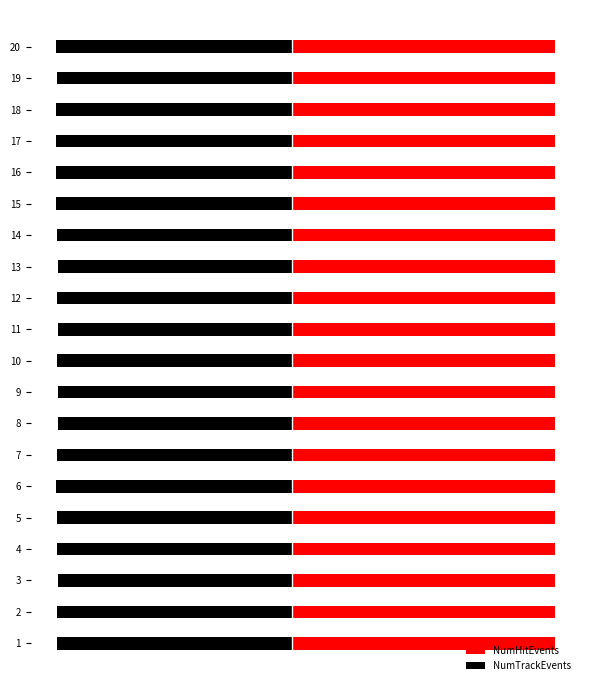

True or false: NumTrackEvents has a value of -42.8 at 12.

True